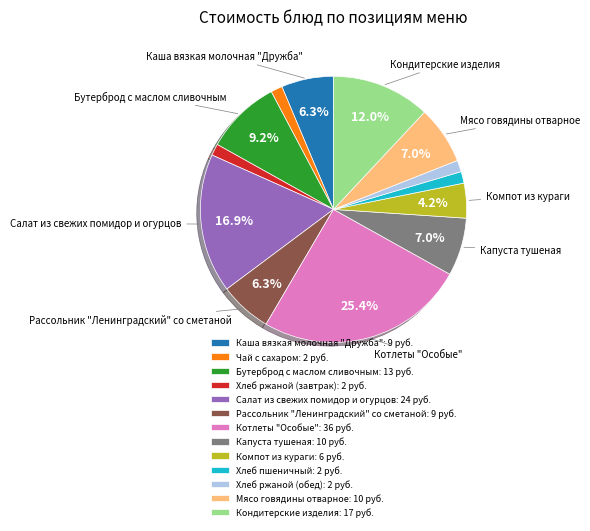

What is the ratio of the value at Кондитерские изделия to the value at Рассольник "Ленинградский" со сметаной?

1.9